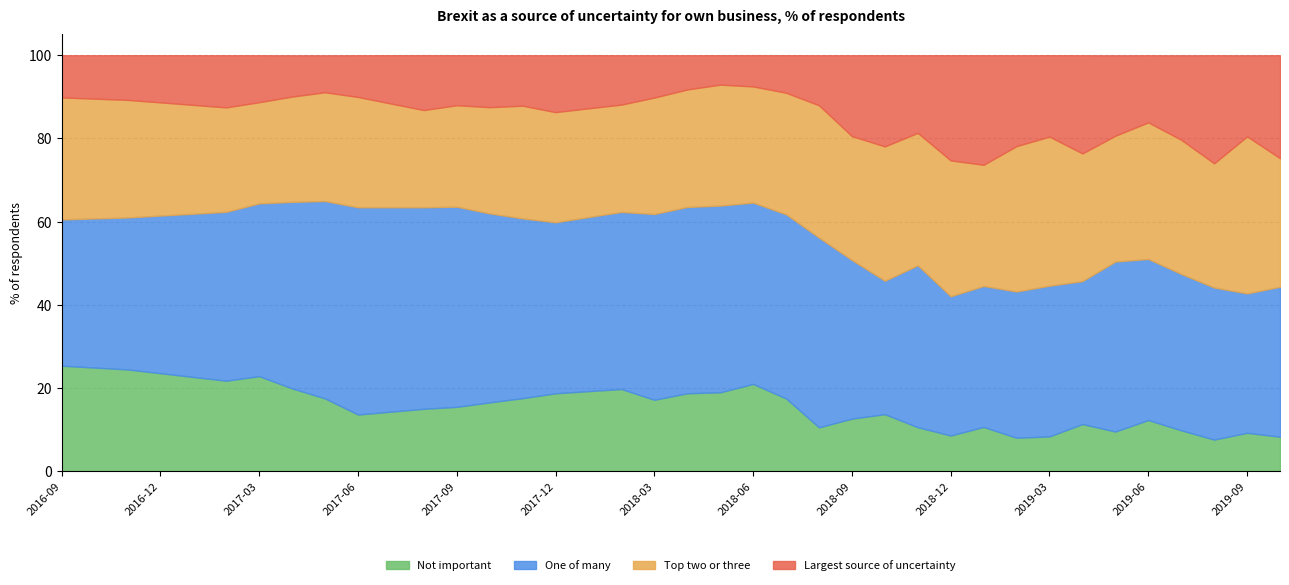

Where is One of many nearest to the value 40?

2017-02